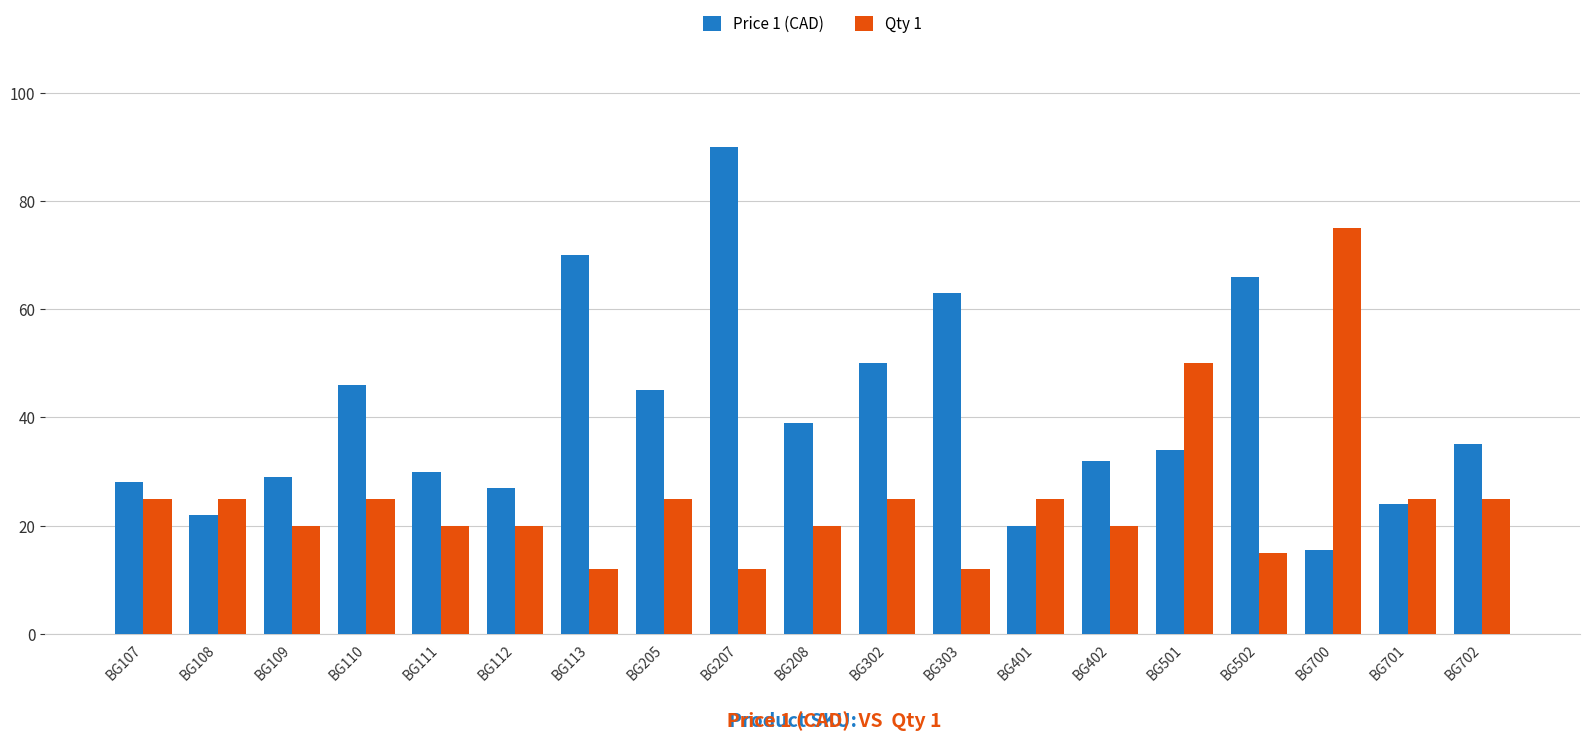

How many categories are shown in the chart?

19